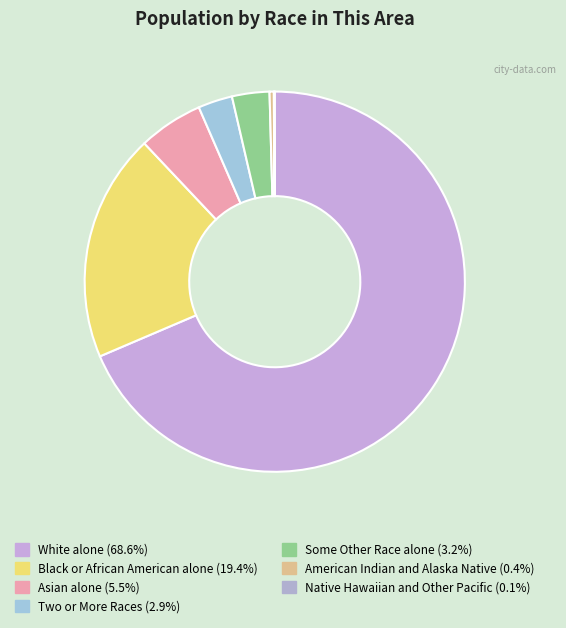

True or false: Asian alone accounts for 5% of the total.

True